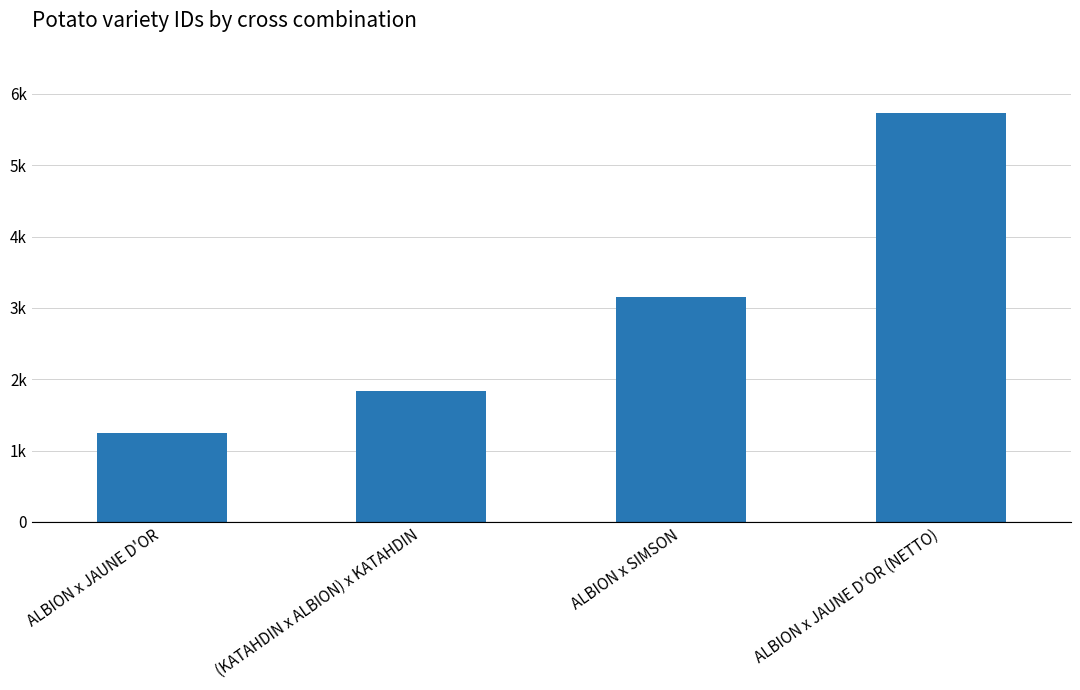

How many values are between 1834 and 5727?

3